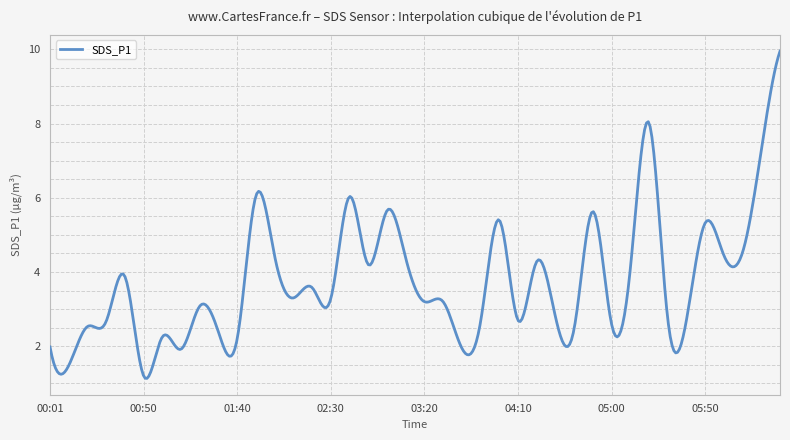

What is the smallest value displayed?

1.1